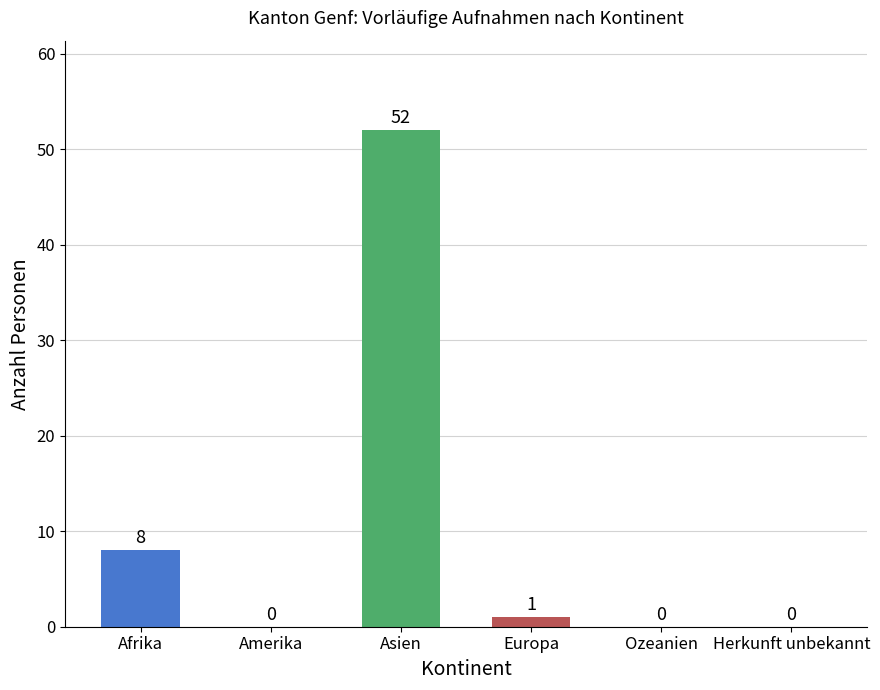

Where does the data first go above 1?

Afrika